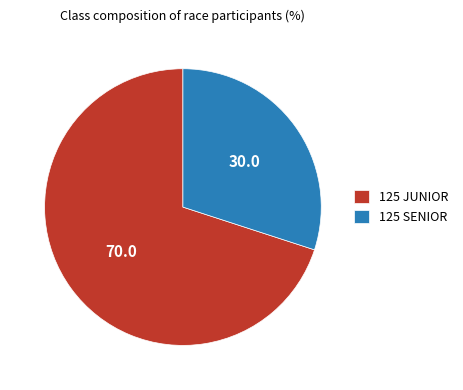

Combined, do 125 JUNIOR and 125 SENIOR account for over 50%?

Yes